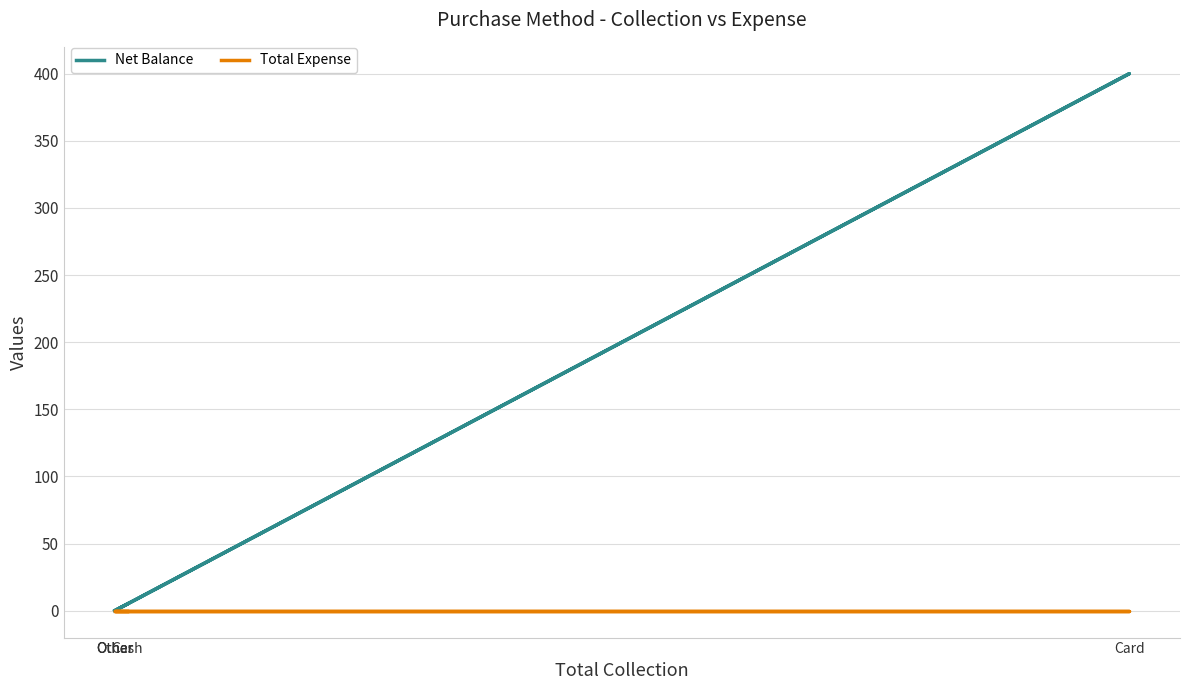

Is the value of Total Expense at Card greater than the value of Net Balance at Cash?

No